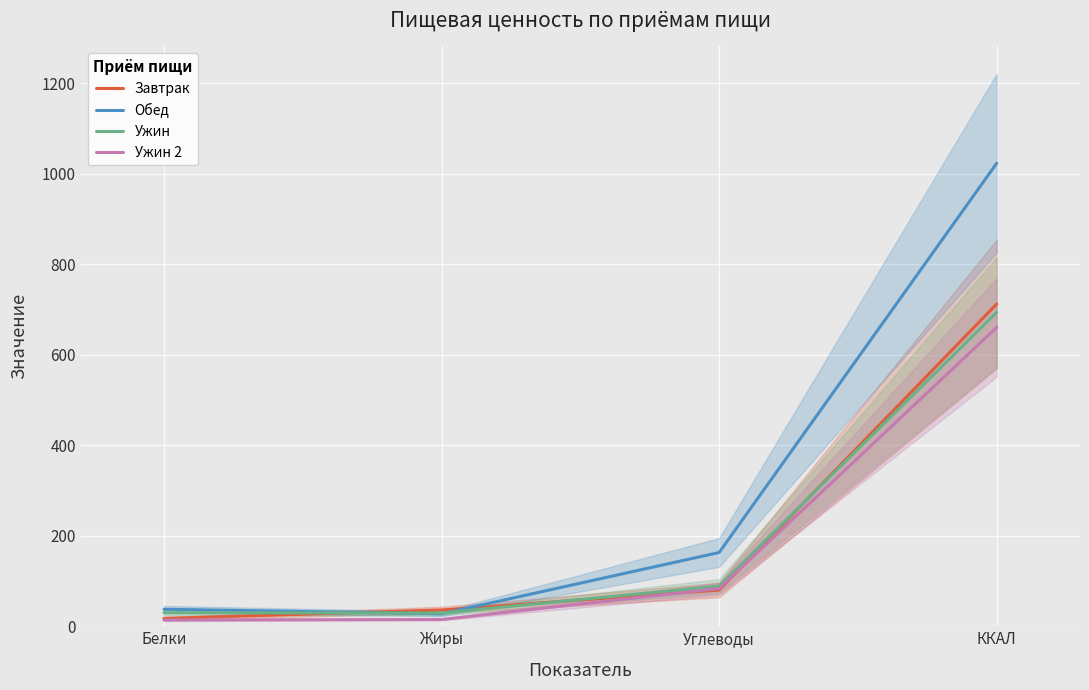

Rank the series by their maximum value, from lowest to highest.

Ужин 2, Ужин, Завтрак, Обед